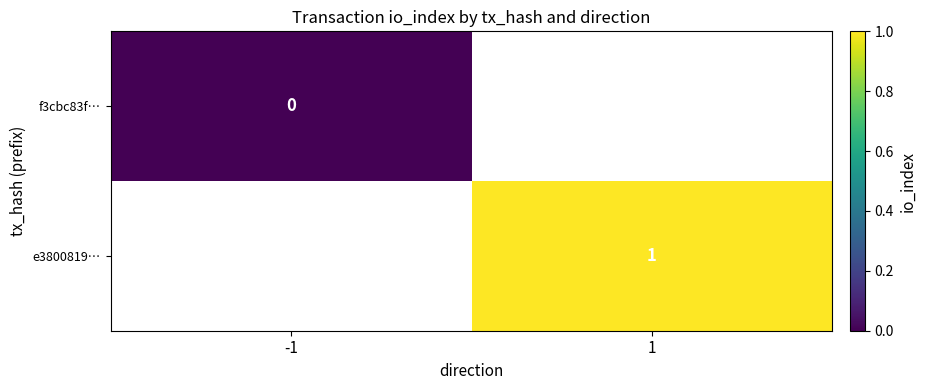

The e3800819… series shows 1 at 1. True or false?

True